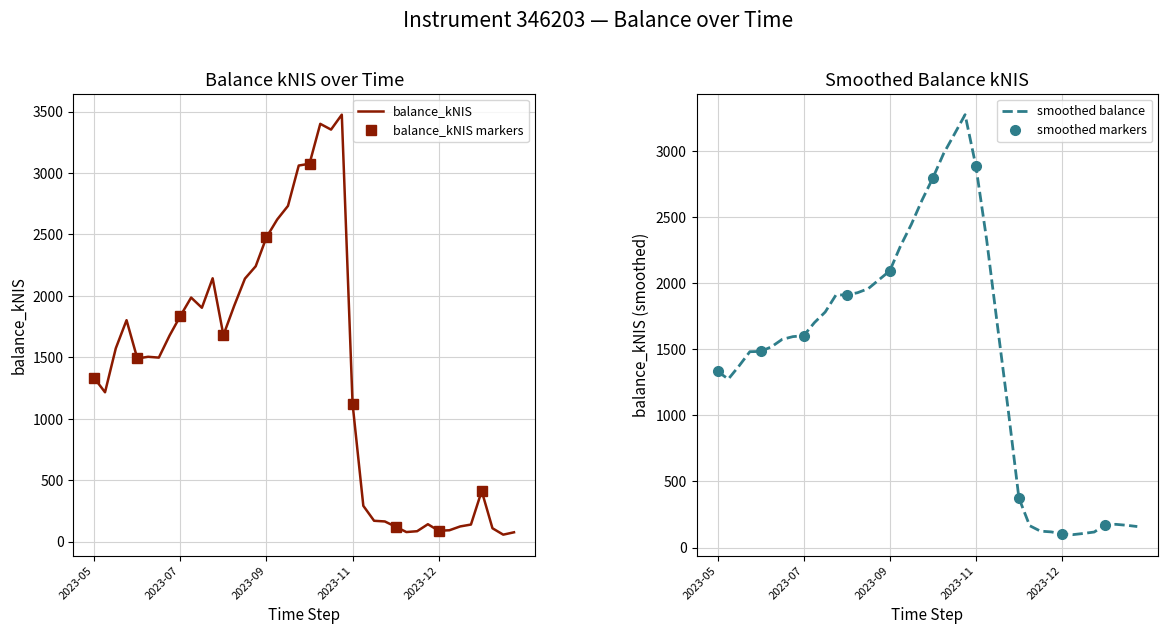

What is the difference between the values at 2023-11-23 and 2023-08-24?

1975.8